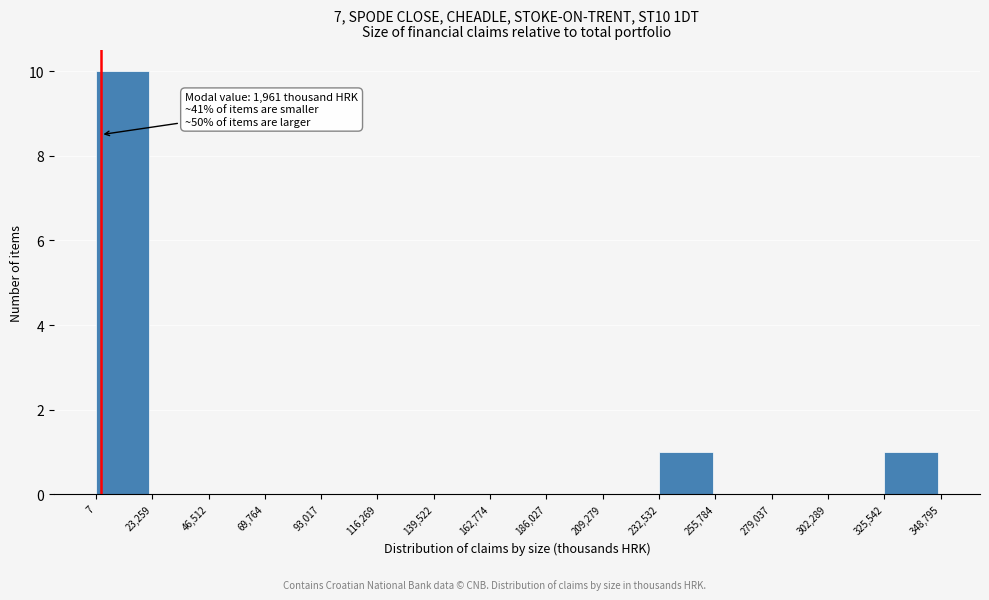

Over which range of the x-axis is the bar tallest?

7 to 23,259